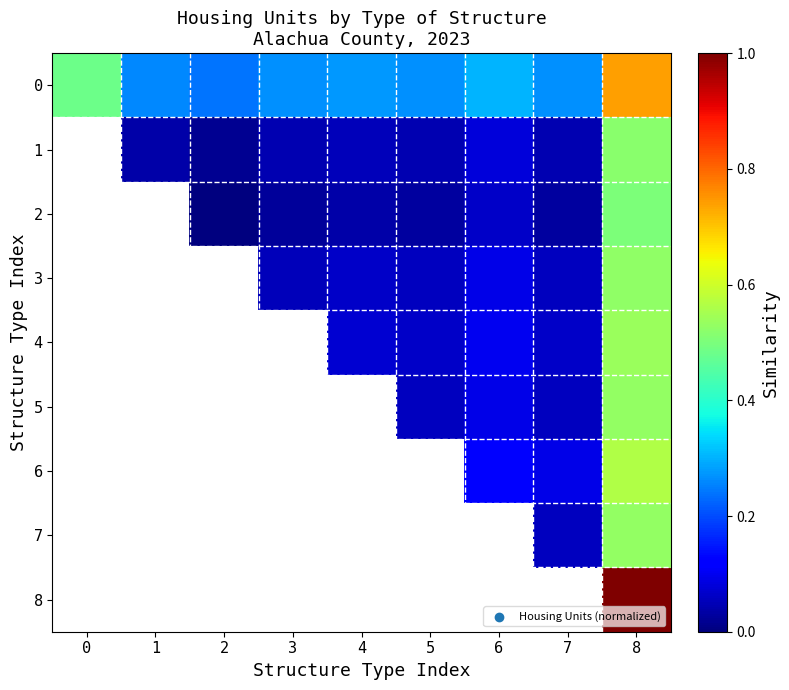

Between 2 and 6, which is larger?

6